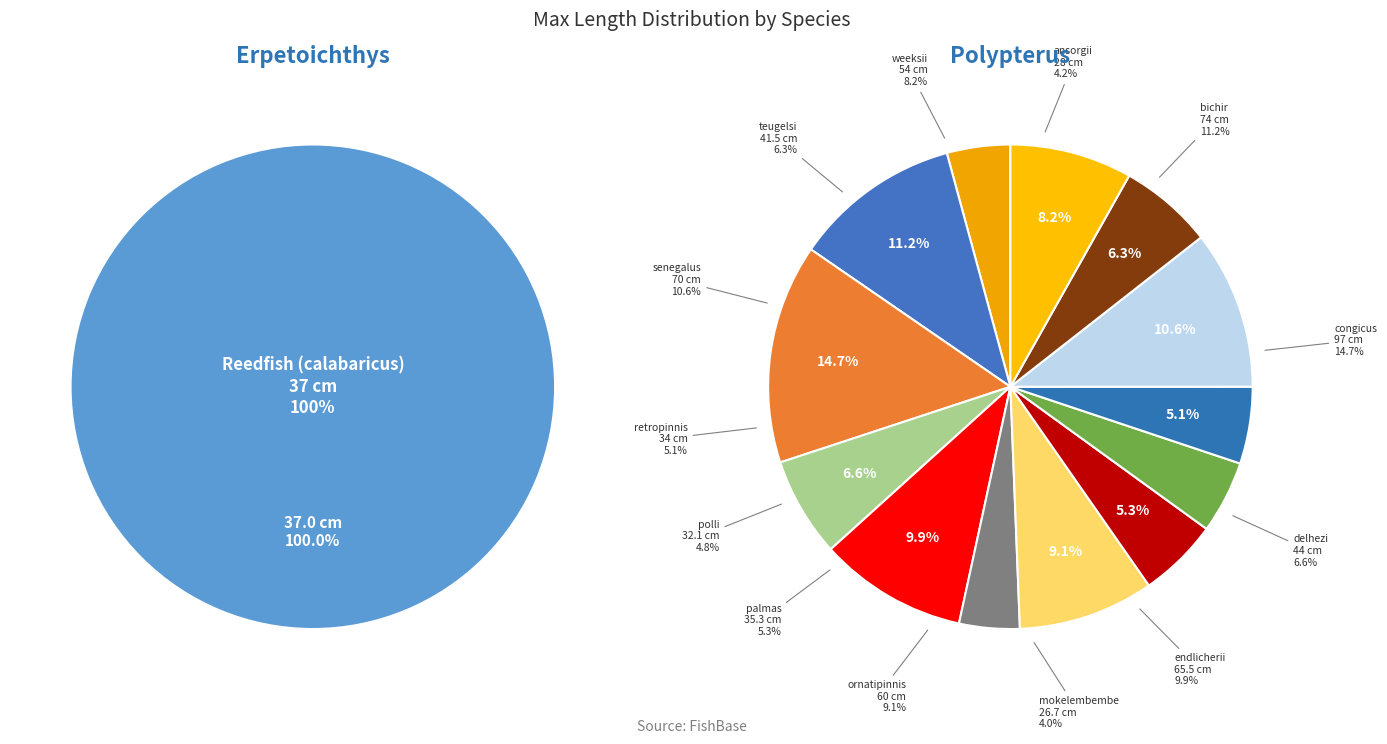

What is the change in value from congicus to delhezi?

-53.0